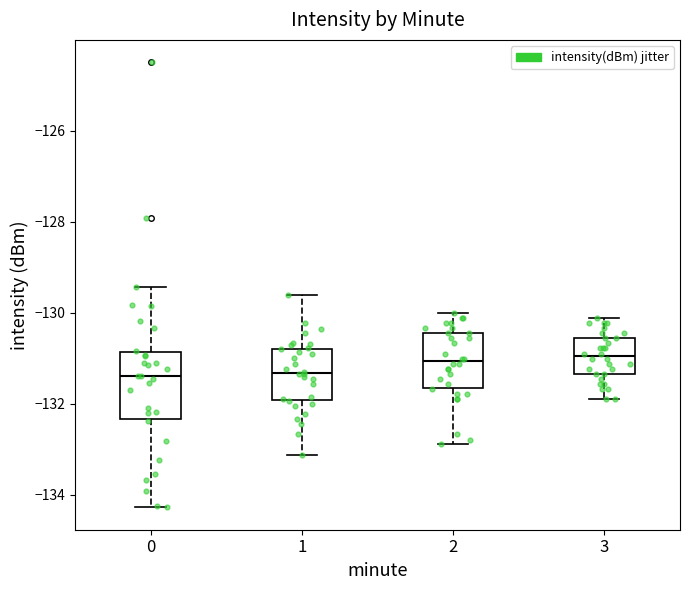

Reading left to right, transcribe this box plot: for each box, give where its median line is, the range the box spans, and where its two whiskers end, as read against the y-axis. The values are not printed on the chart, so give them approximately, as read against the axis.

0: median -131.4, box -132.4 to -130.8, whiskers -134.2 to -129.4
1: median -131.4, box -132.0 to -130.8, whiskers -133.2 to -129.6
2: median -131.0, box -131.6 to -130.4, whiskers -132.8 to -130.0
3: median -131.0, box -131.4 to -130.6, whiskers -131.8 to -130.2